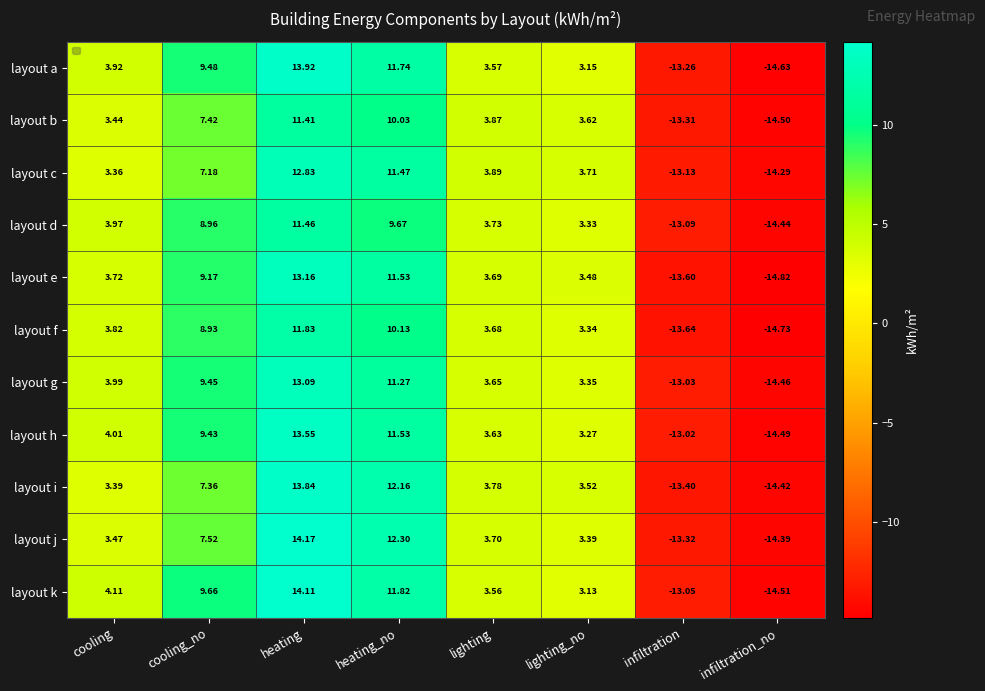

Which series has the largest total across all categories?

layout k